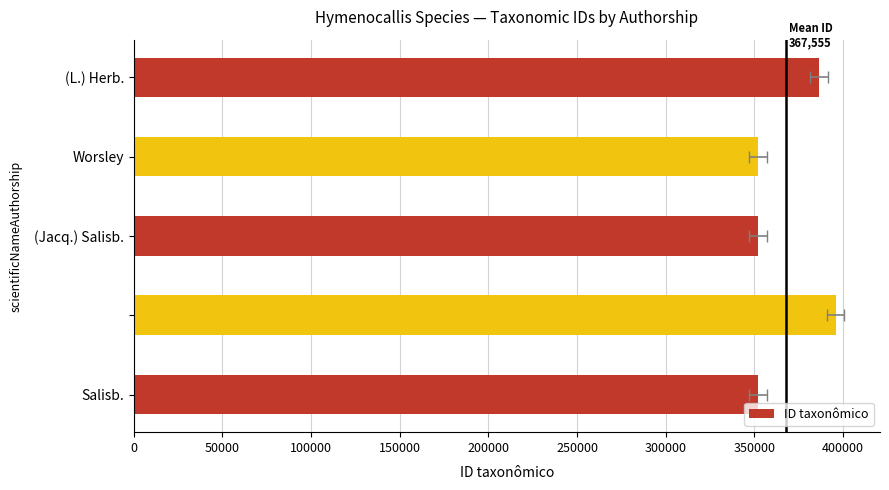

Which has a higher value, (Jacq.) Salisb. or (L.) Herb.?

(L.) Herb.